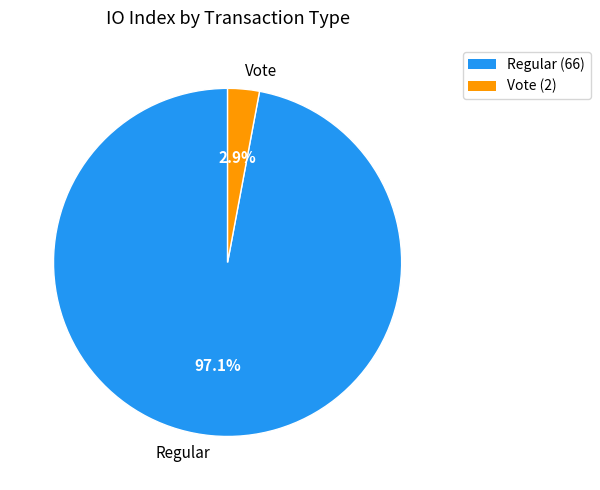

Rank the categories by value from highest to lowest.

Regular, Vote